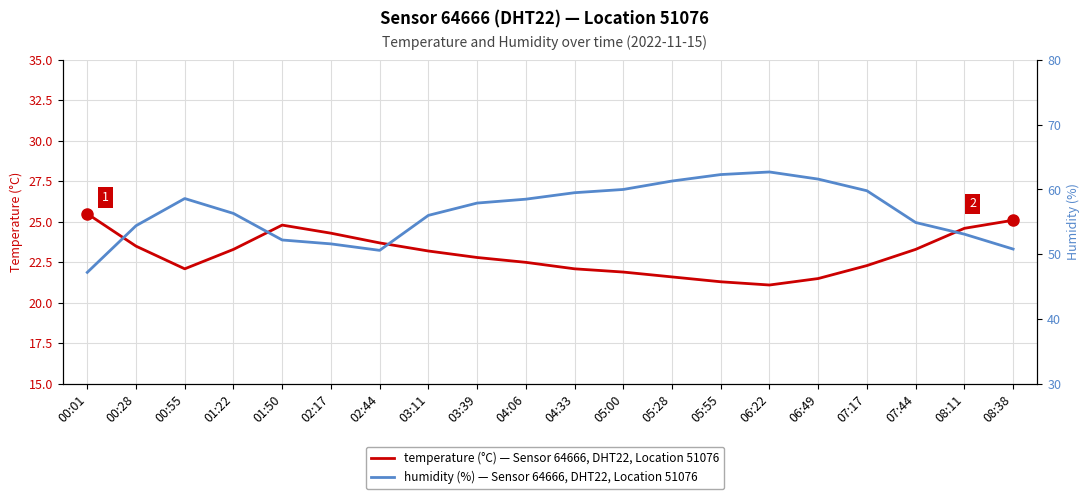

What is the total value across all series at 00:28?

77.9